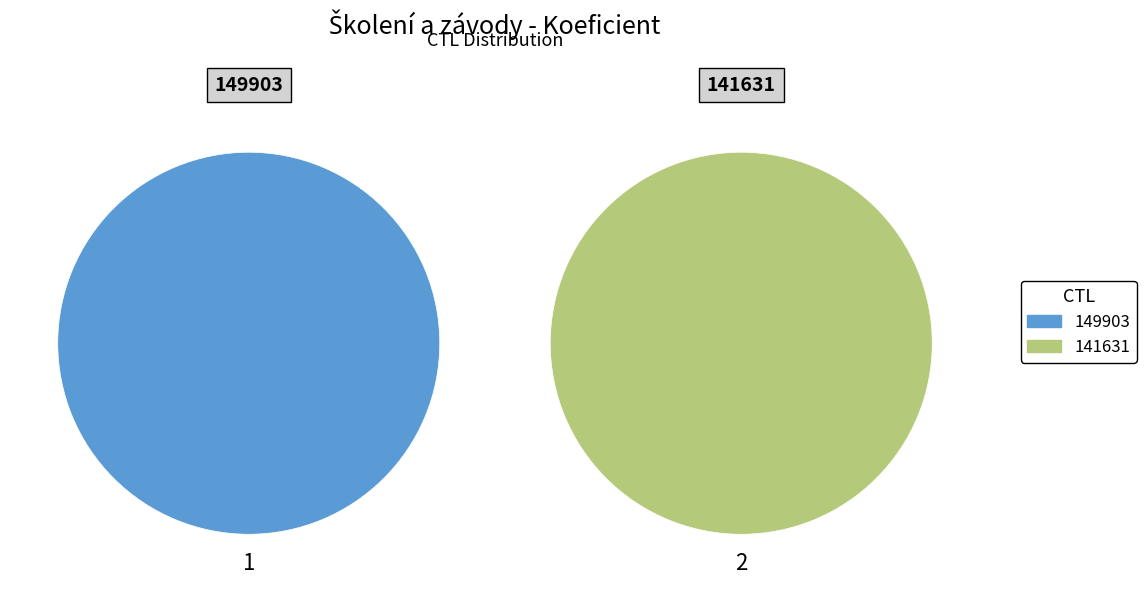

Do 149903 and 141631 together represent more than half of the pie?

Yes